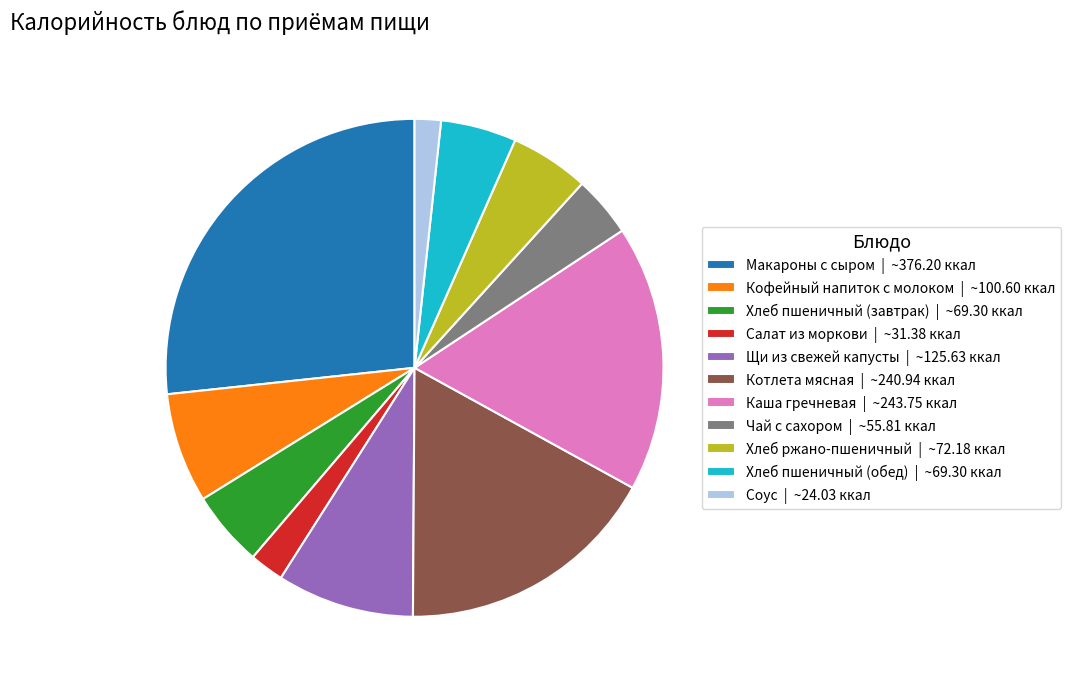

True or false: Кофейный напиток с молоком accounts for 22% of the total.

False